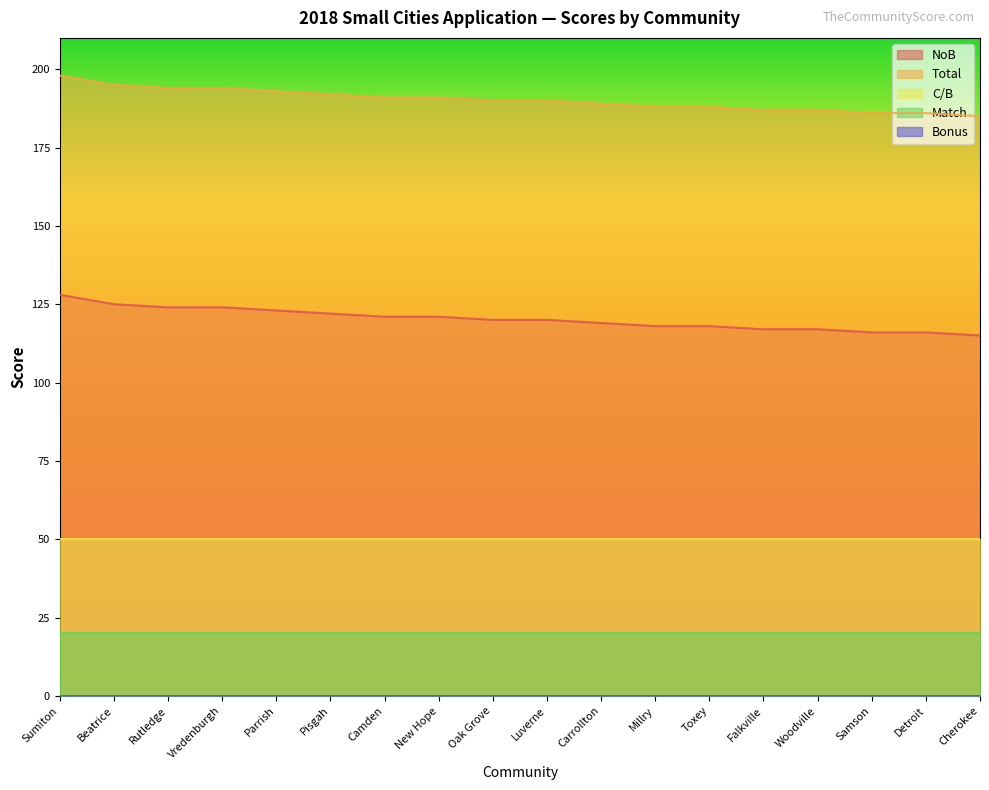

How many categories are shown in the chart?

18